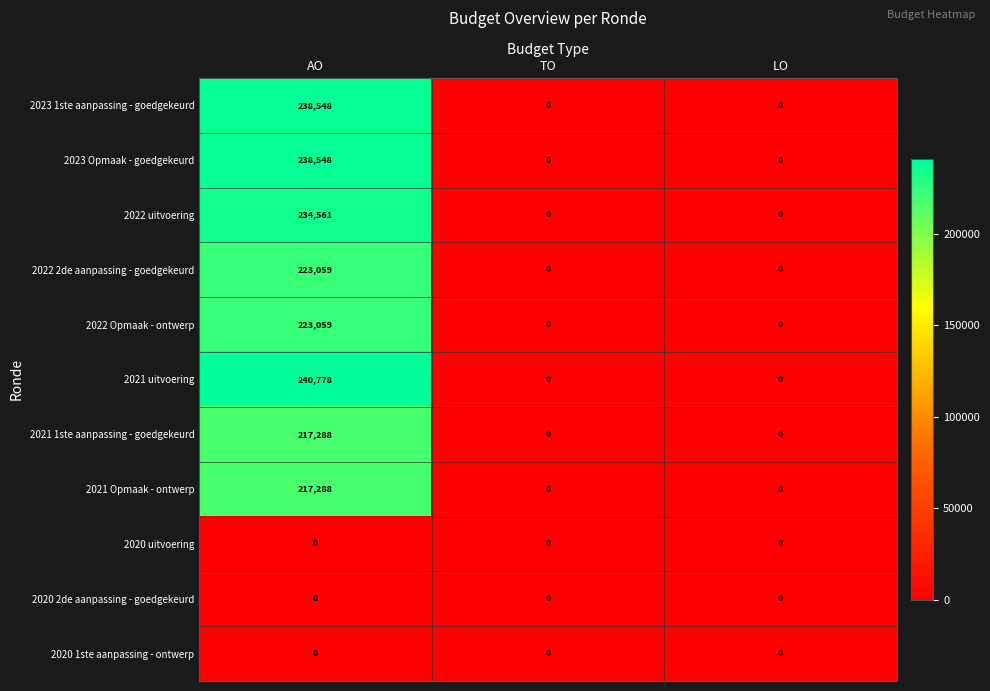

At which category does the chart reach its peak across all series?

AO